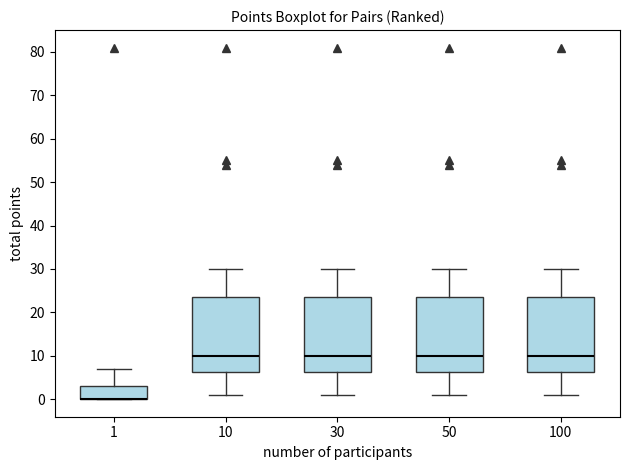

Reading left to right, read every box against the y-axis: the position of its median line, the range the box covers, and the ends of its whiskers. The values are not printed on the chart, so give them approximately, as read against the axis.

1: median 0 (drawn on the box's lower edge), box 0 to 3, whiskers 0 to 7
10: median 10, box 6 to 24, whiskers 1 to 30
30: median 10, box 6 to 24, whiskers 1 to 30
50: median 10, box 6 to 24, whiskers 1 to 30
100: median 10, box 6 to 24, whiskers 1 to 30